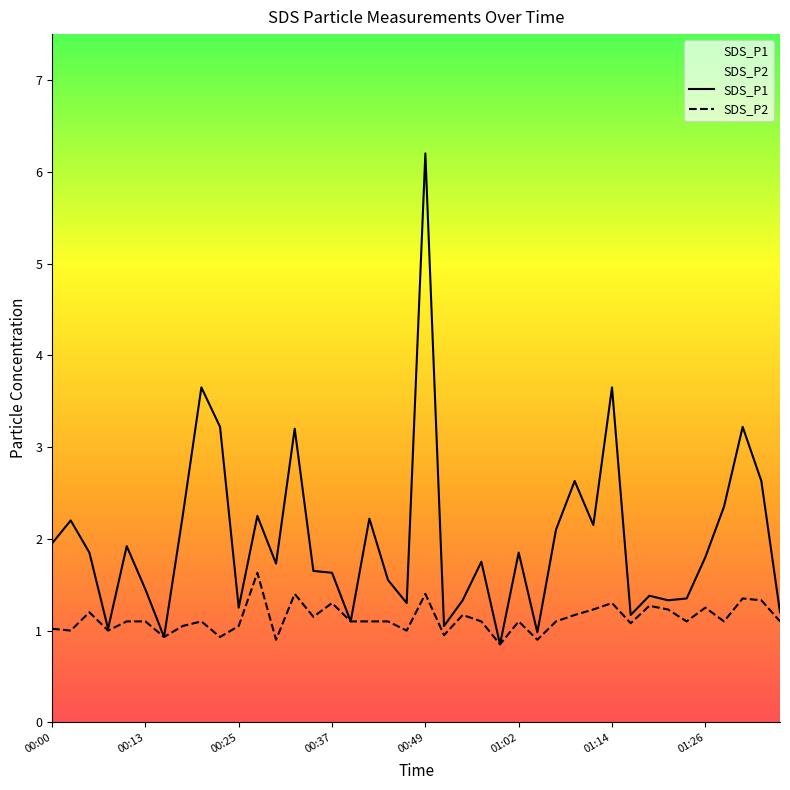

What value does the SDS_P1 series have at 01:26?

1.8